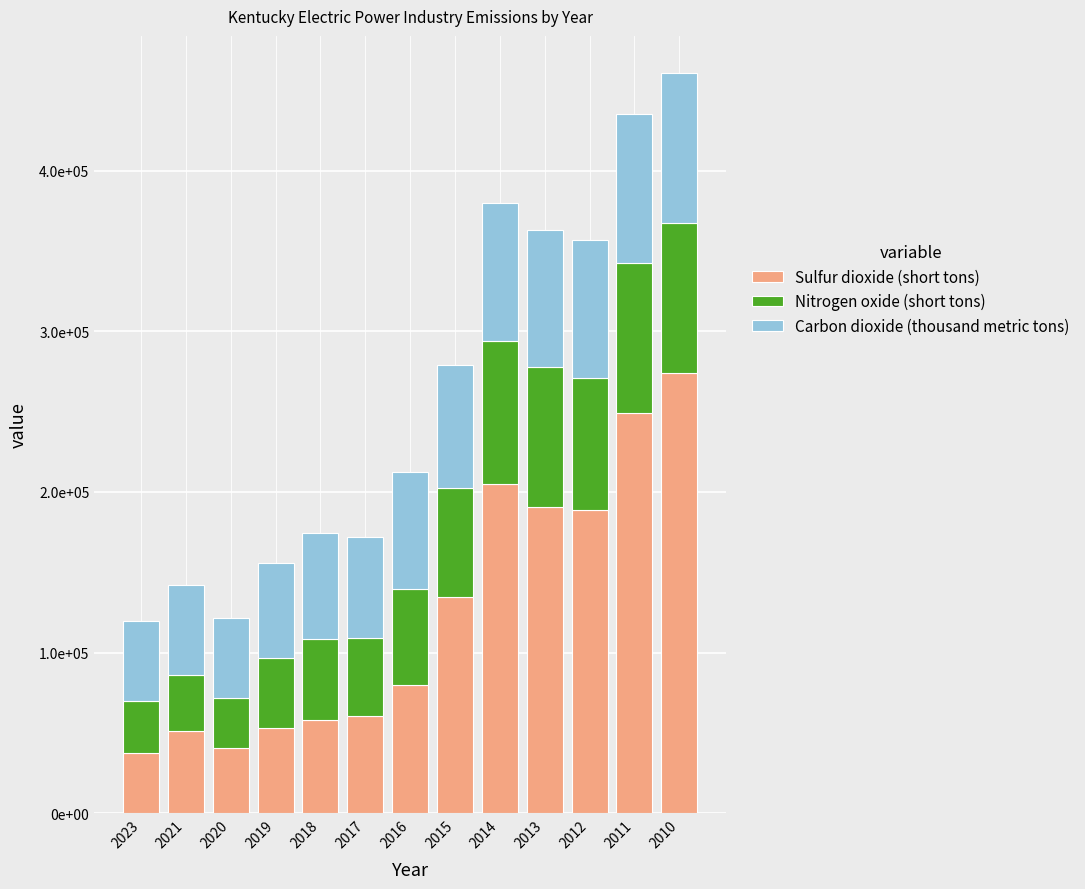

True or false: Sulfur dioxide (short tons) has a value of 93424 at 2011.

False